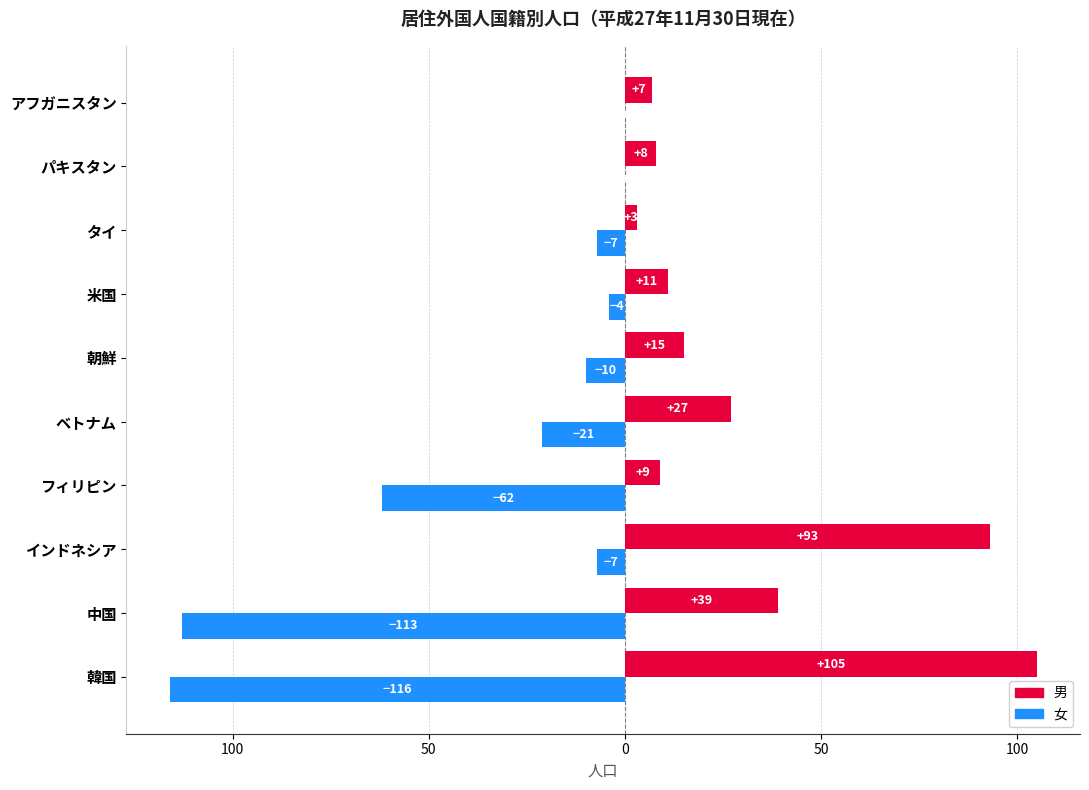

What are all the series names shown in the legend?

男, 女